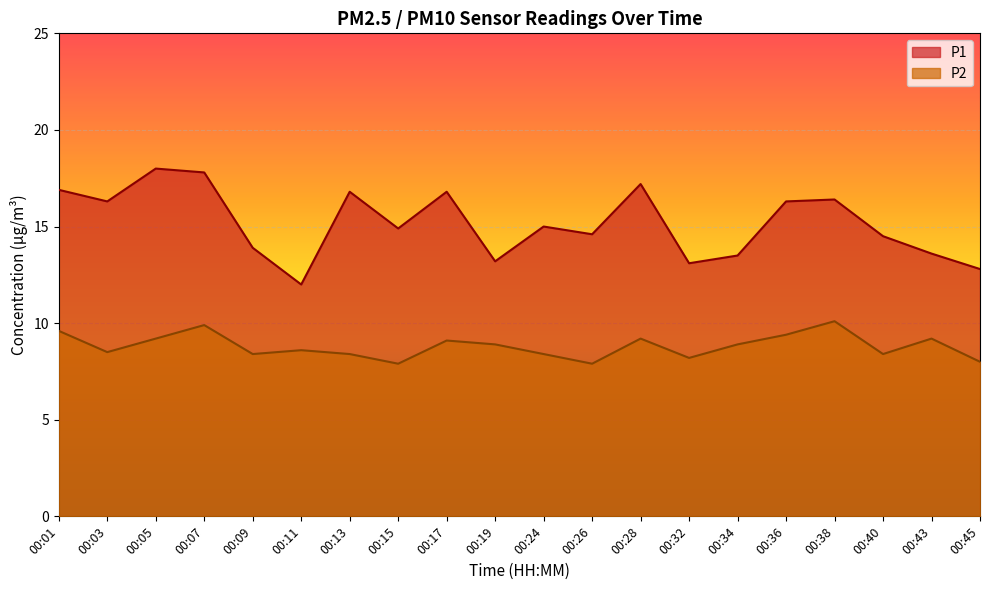

Which category has the highest value across all series?

00:05